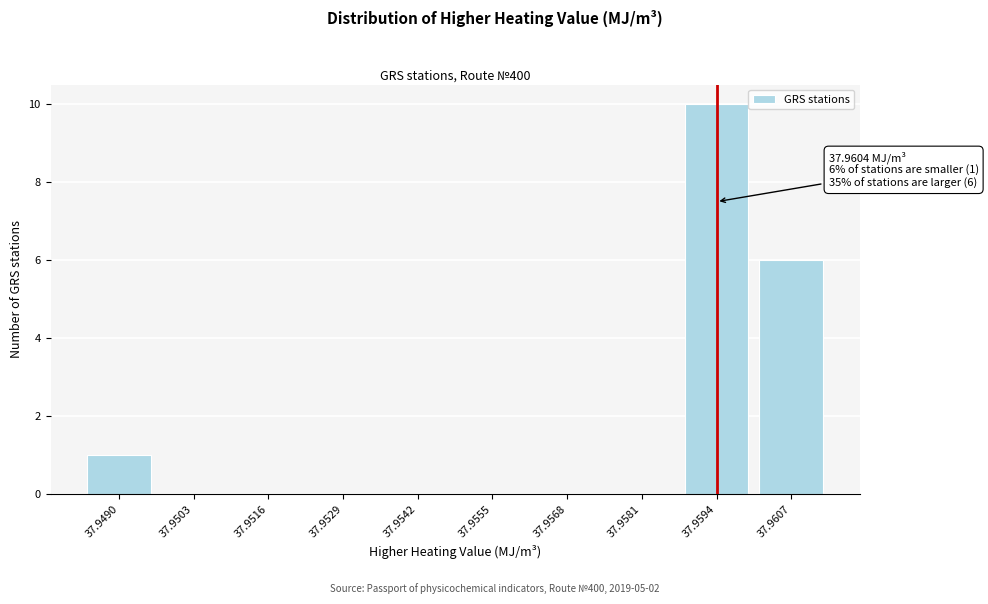

Reading left to right, what are all the values shown in this chart?

37.9490=1	37.9503=0	37.9516=0	37.9529=0	37.9542=0	37.9555=0	37.9568=0	37.9581=0	37.9594=10	37.9607=6